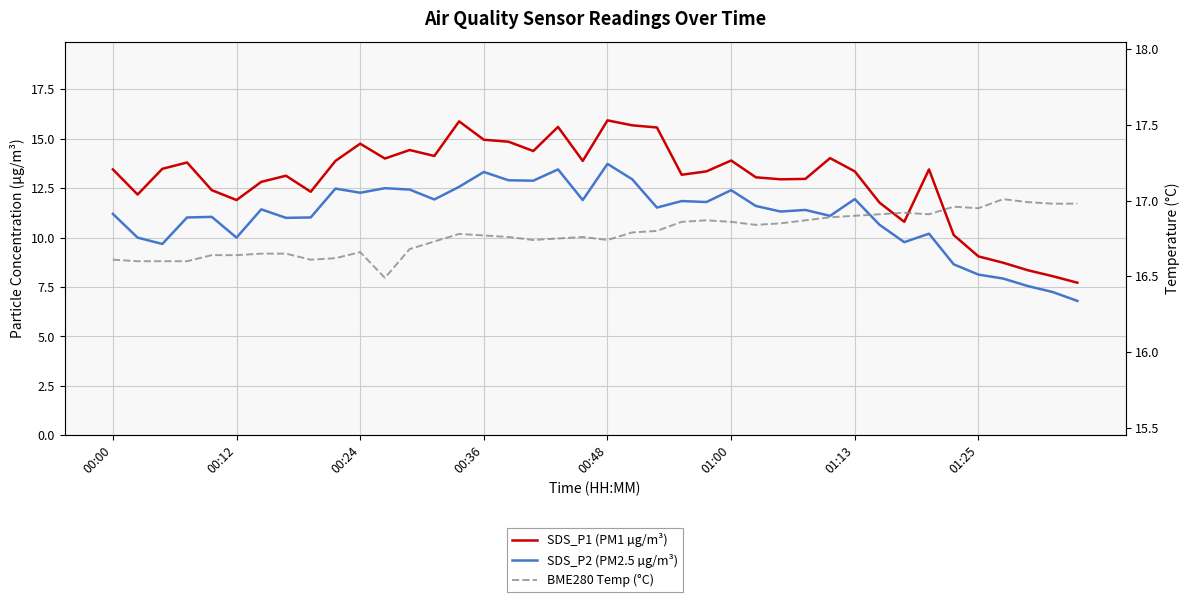

What position from the right is 31?

9